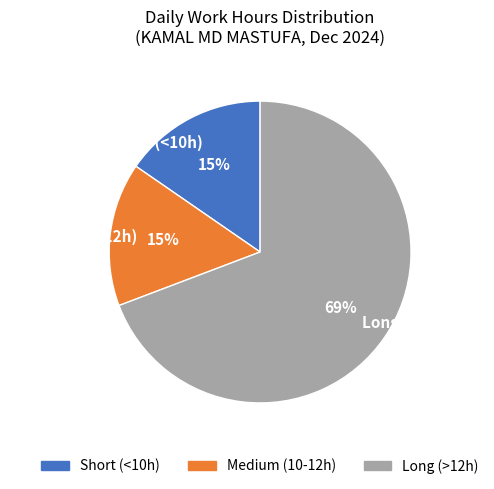

Combined, do Short (<10h) and Long (>12h) account for over 50%?

Yes